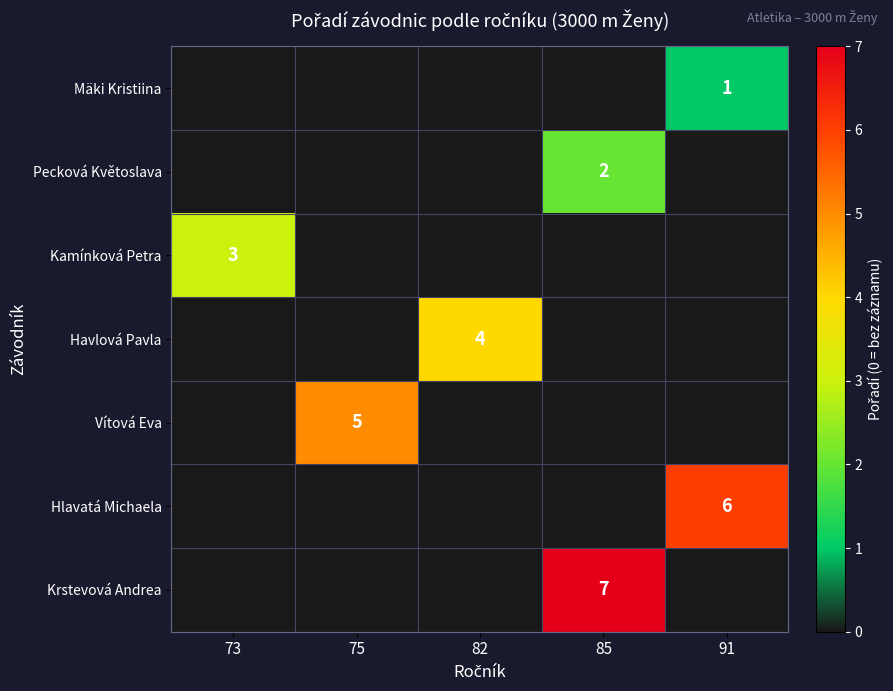

The Kamínková Petra series shows 2 at 73. True or false?

False